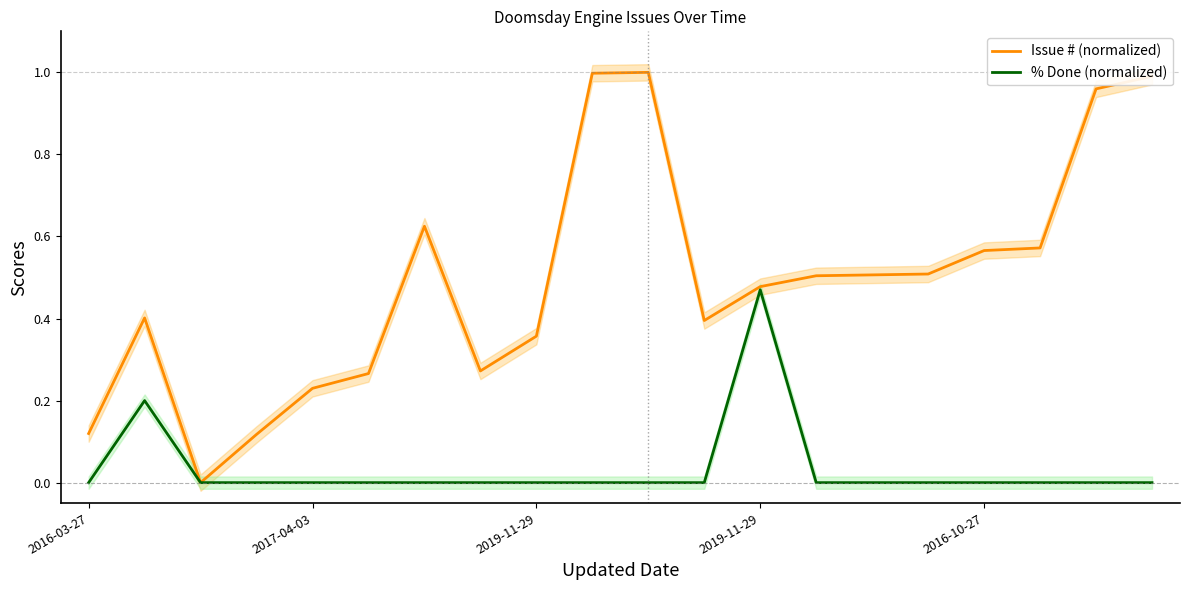

How many values in the % Done (normalized) series exceed 0?

2